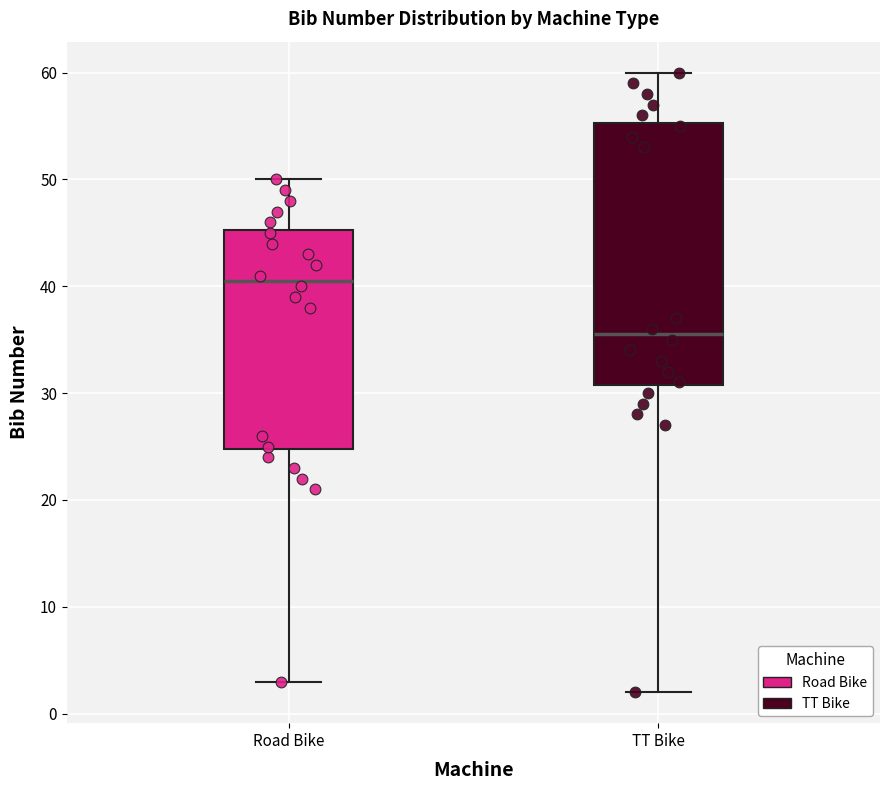

Where does the lower whisker of the box for Road Bike end on the y-axis? The values are not printed on the chart, so give them approximately, as read against the axis.

3